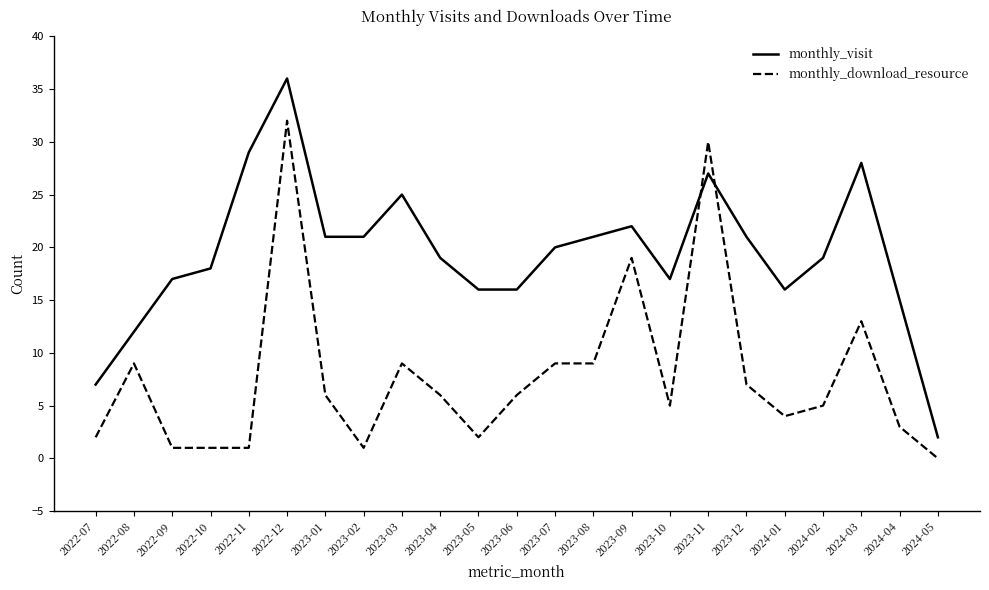

What is the sum of all monthly_download_resource values?

180